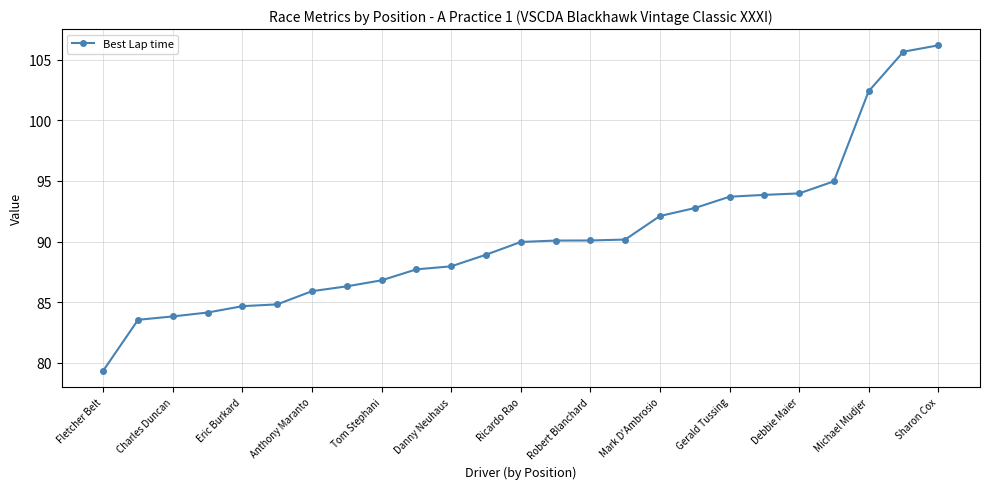

What is the difference between the maximum and minimum values?

26.9